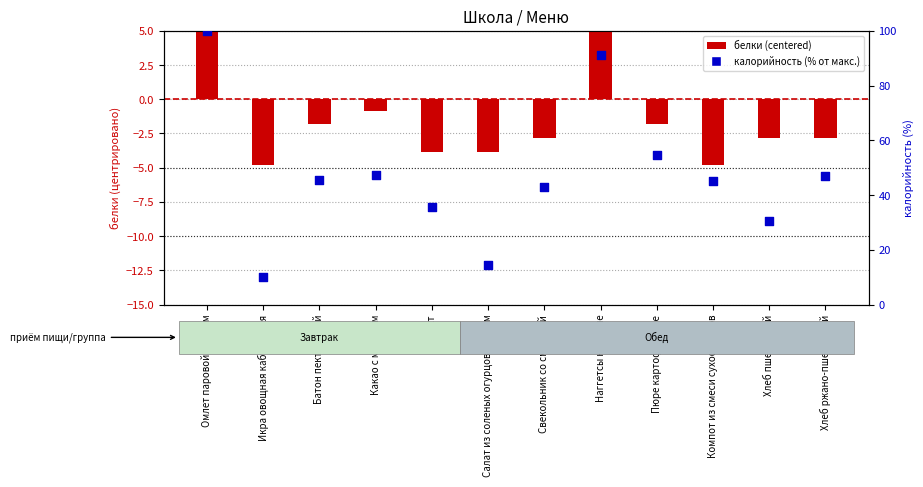

What is the total value across all series at Хлеб пшеничный?

27.6